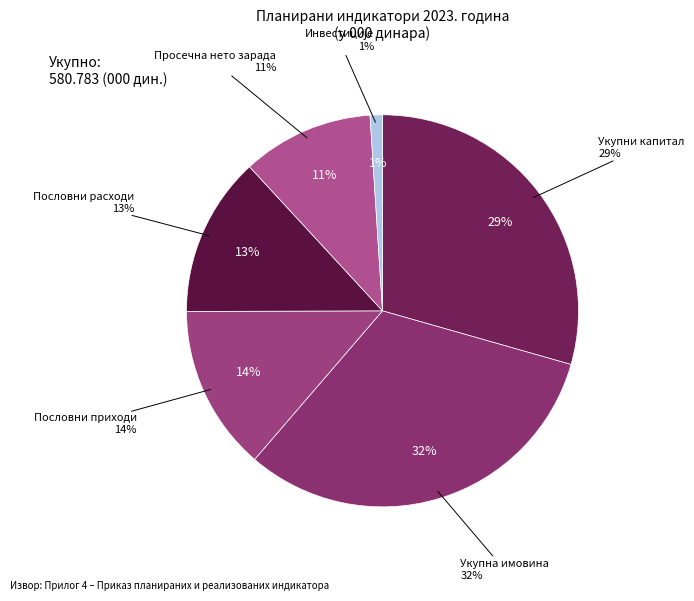

The Укупна имовина slice represents 32% of the pie. True or false?

True